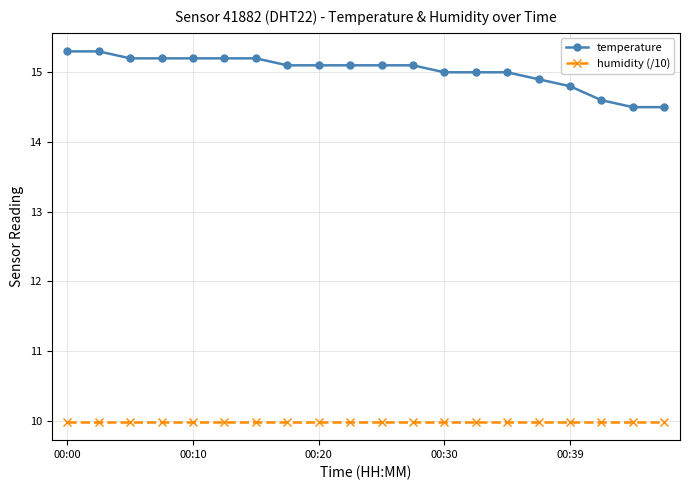

What is the difference between the second highest and minimum values in the temperature series?

0.8